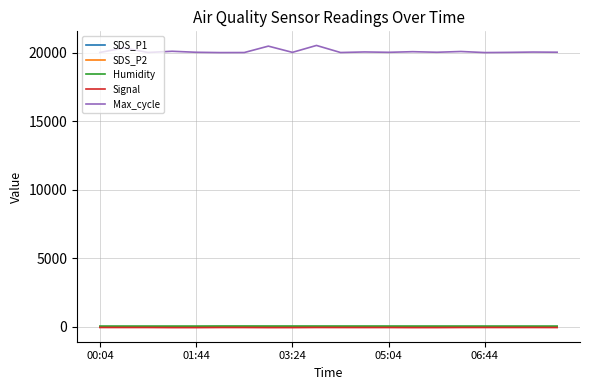

True or false: Humidity and Max_cycle cross at least once.

False